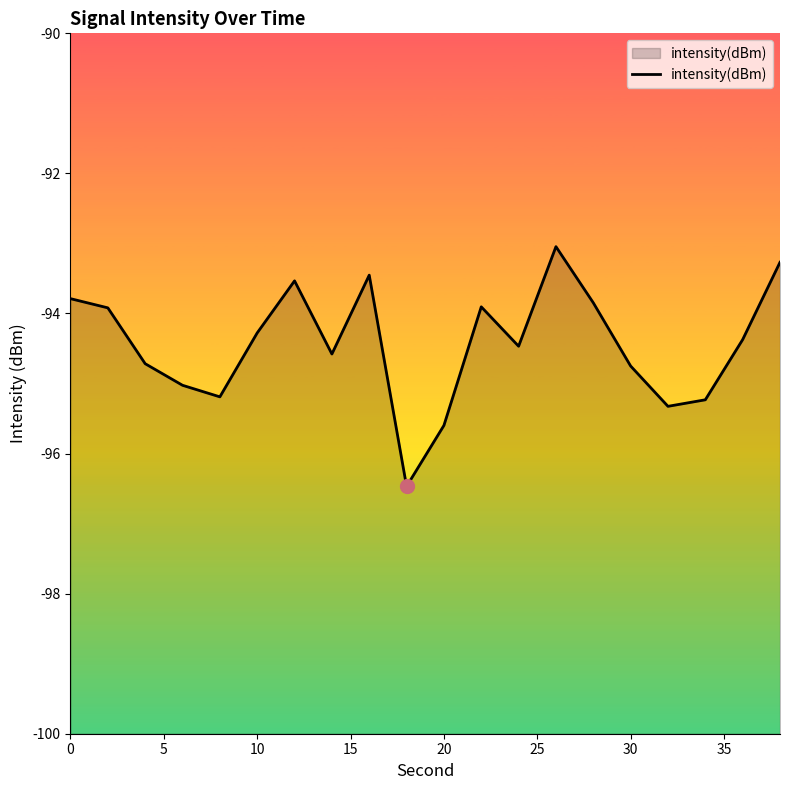

What is the difference between the maximum and minimum values?

3.4